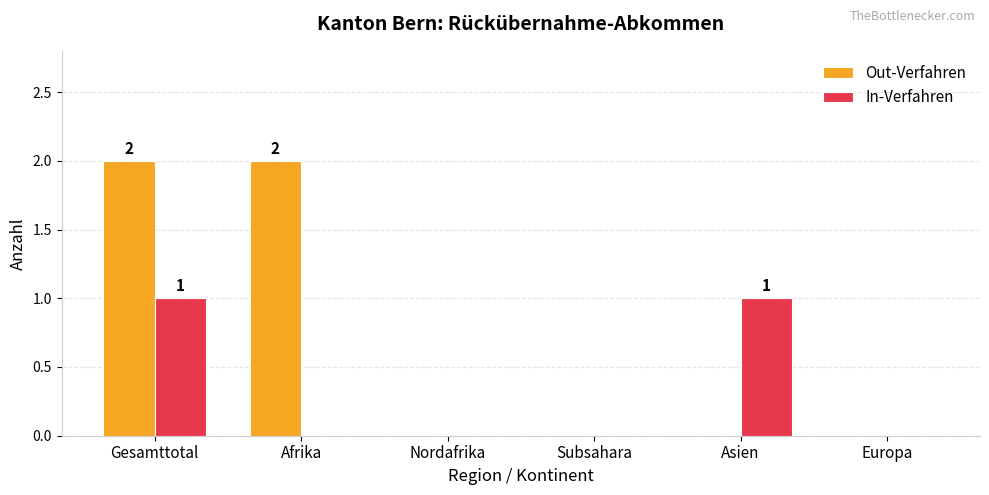

Reading left to right, what are all the values shown in this chart?

Out-Verfahren: 2	2	0	0	0	0
In-Verfahren: 1	0	0	0	1	0